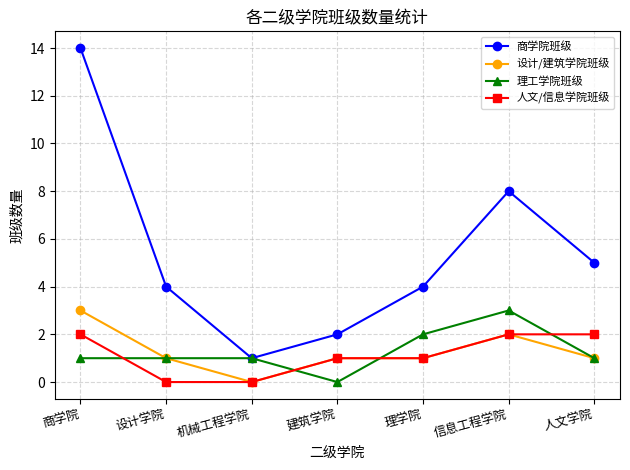

Reading left to right, extract all data points from this chart.

商学院班级: 14	4	1	2	4	8	5
设计/建筑学院班级: 3	1	0	1	1	2	1
理工学院班级: 1	1	1	0	2	3	1
人文/信息学院班级: 2	0	0	1	1	2	2